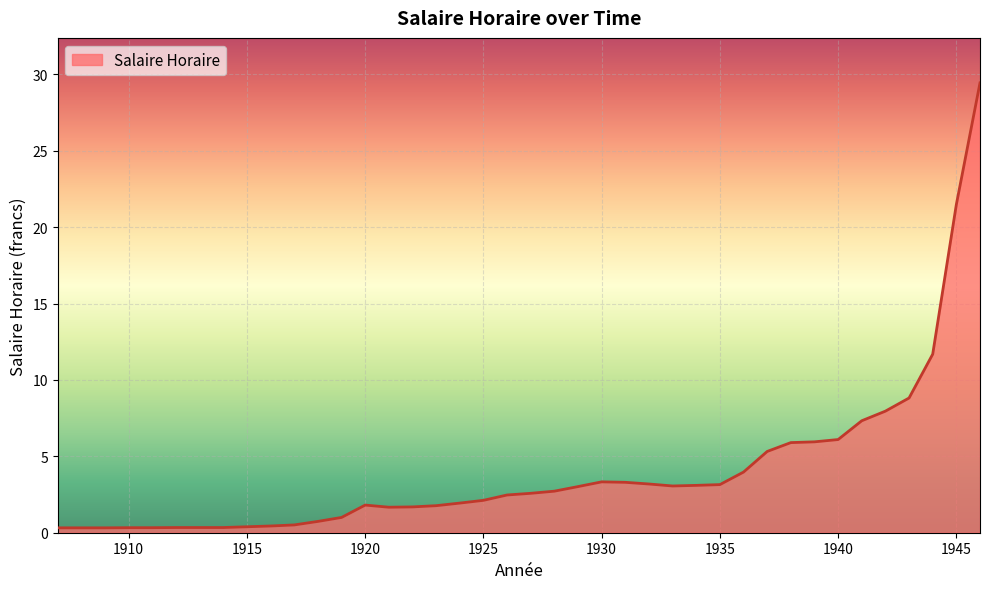

Does the chart display data point markers on the line(s)?

No